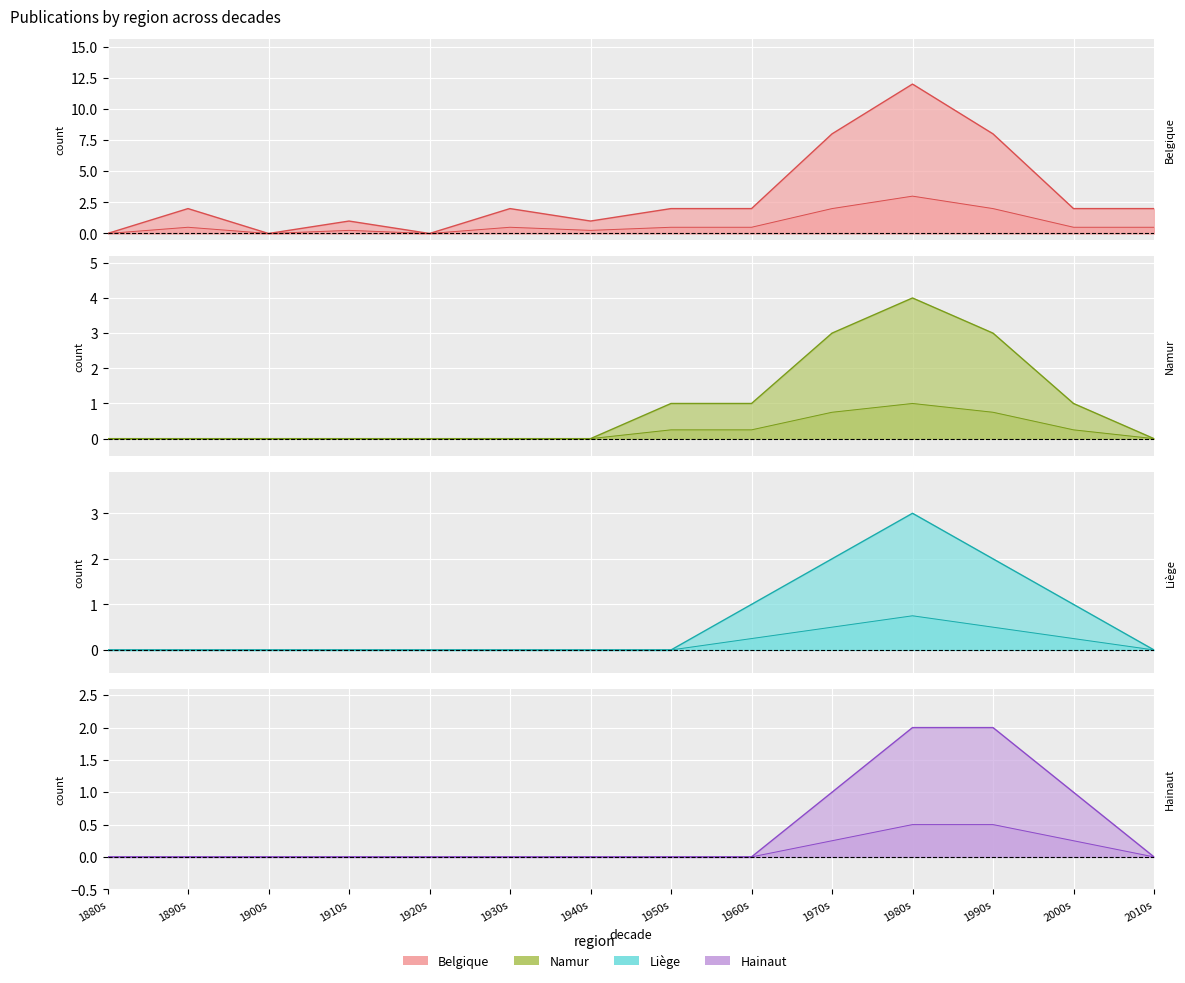

What is the average value of the Liège series?

1